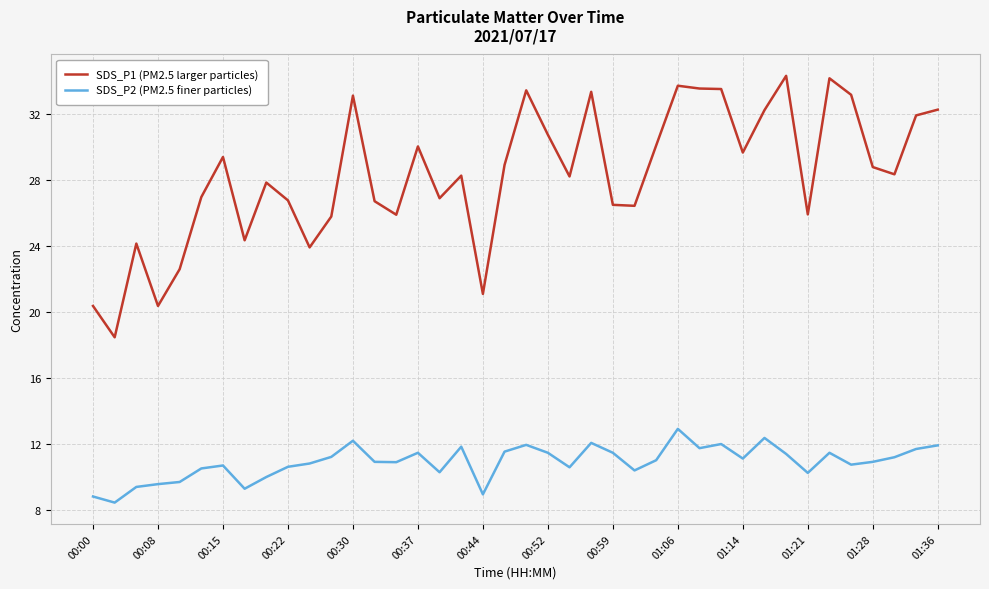

Rank the series by their maximum value, from highest to lowest.

SDS_P1 (PM2.5 larger particles), SDS_P2 (PM2.5 finer particles)